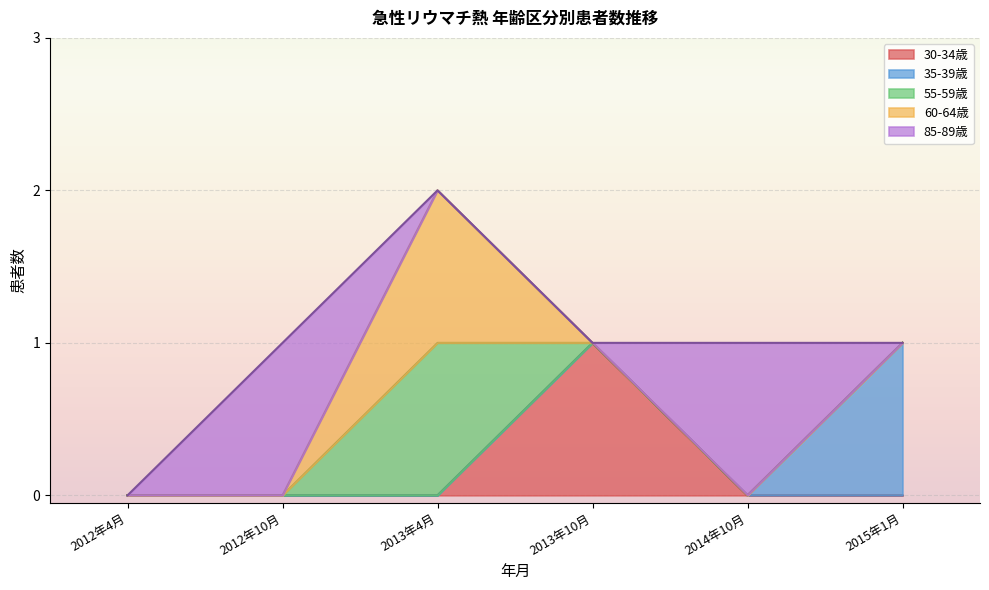

At which category does the chart reach its minimum across all series?

2012年4月